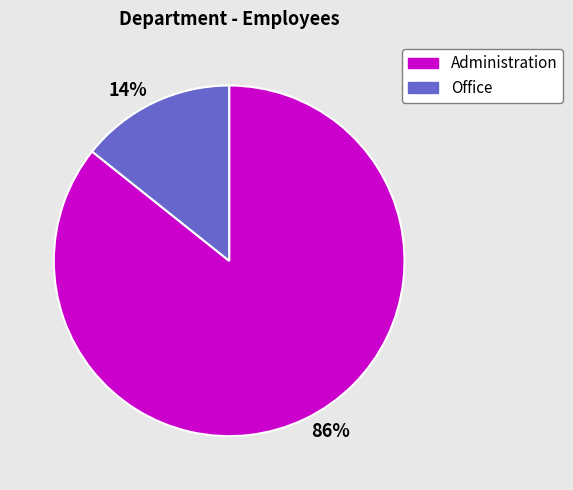

To the nearest percent, what is the average slice percentage?

50%